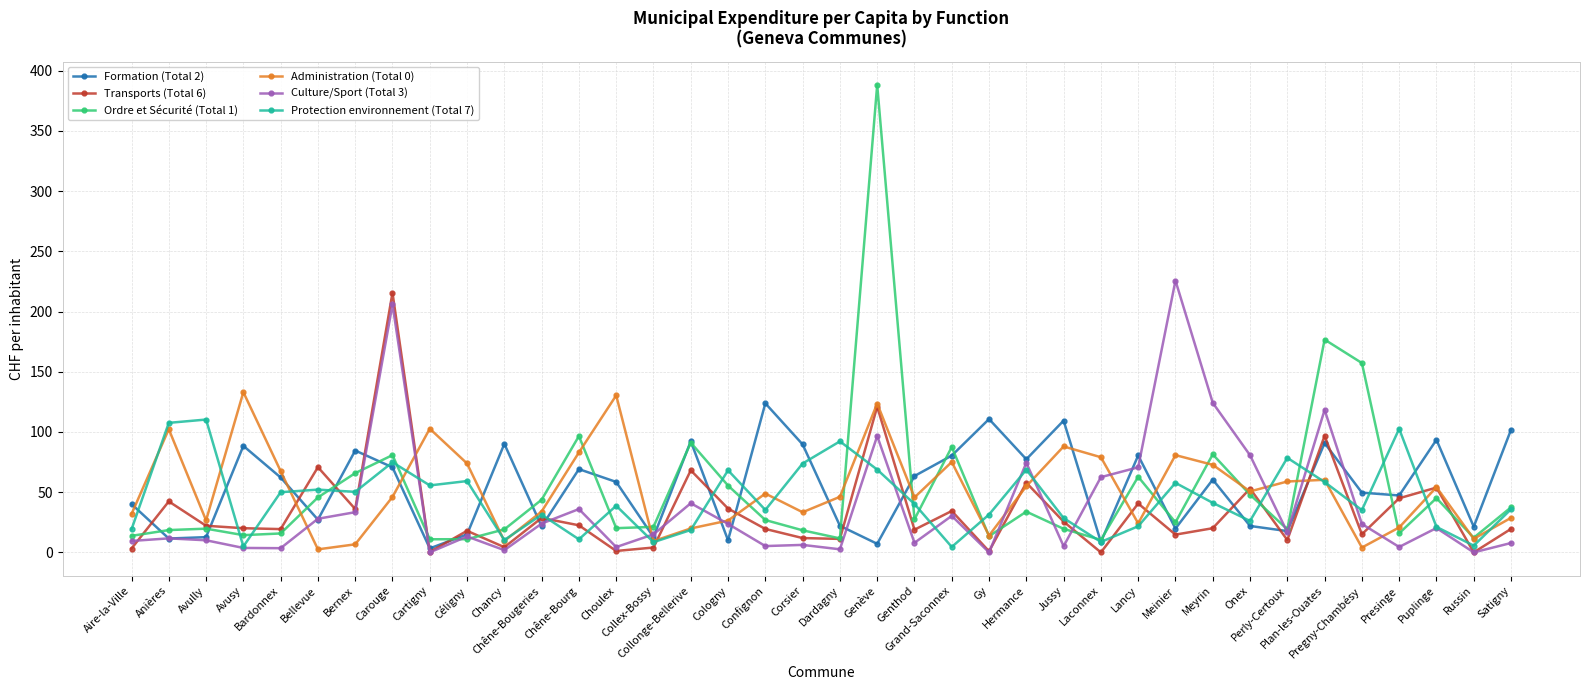

List the series in order of their peak value, highest first.

Ordre et Sécurité (Total 1), Culture/Sport (Total 3), Transports (Total 6), Administration (Total 0), Formation (Total 2), Protection environnement (Total 7)